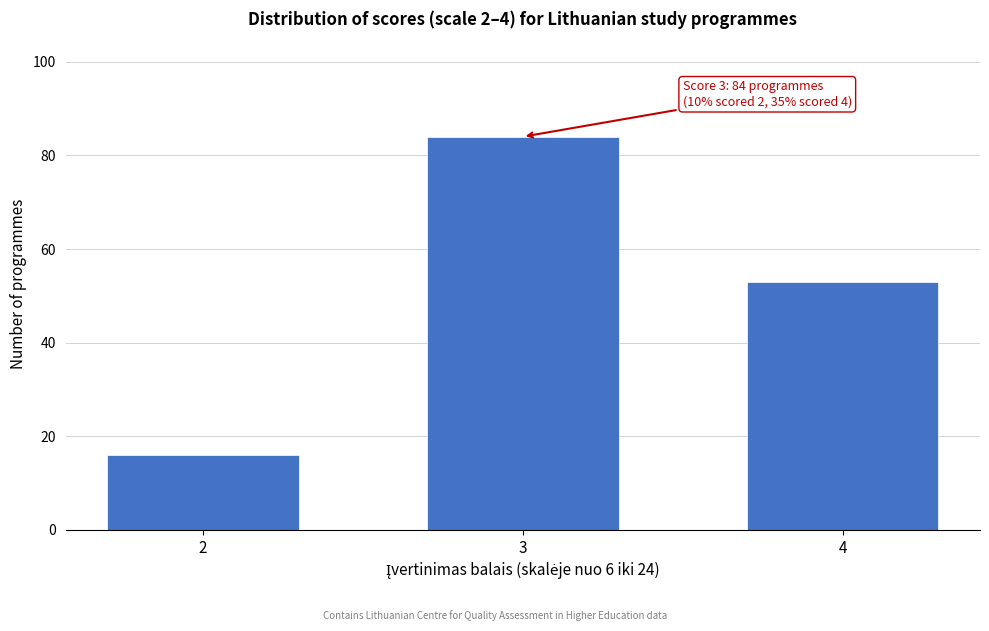

Reading left to right, extract all data points from this chart.

16	84	53